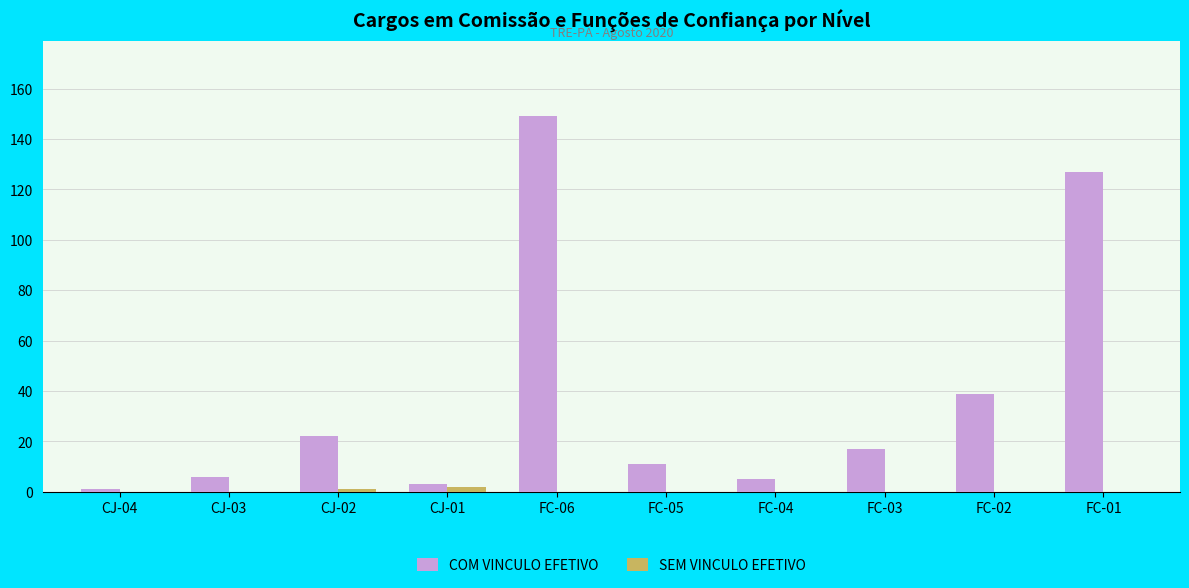

How many groups of bars are there?

10